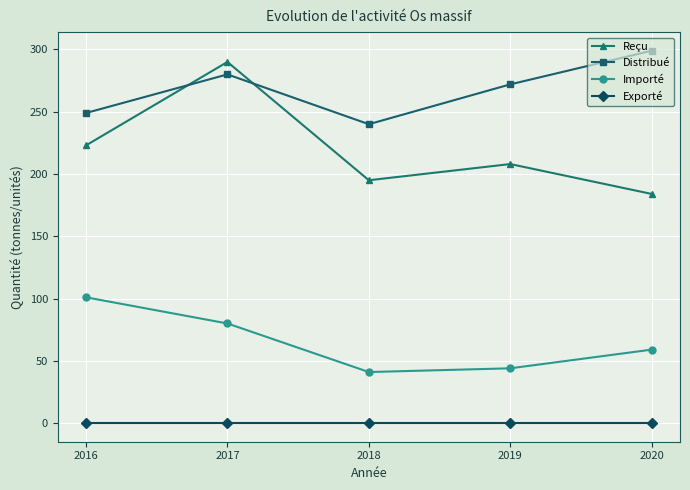

At which category does Reçu reach its first local peak?

2017